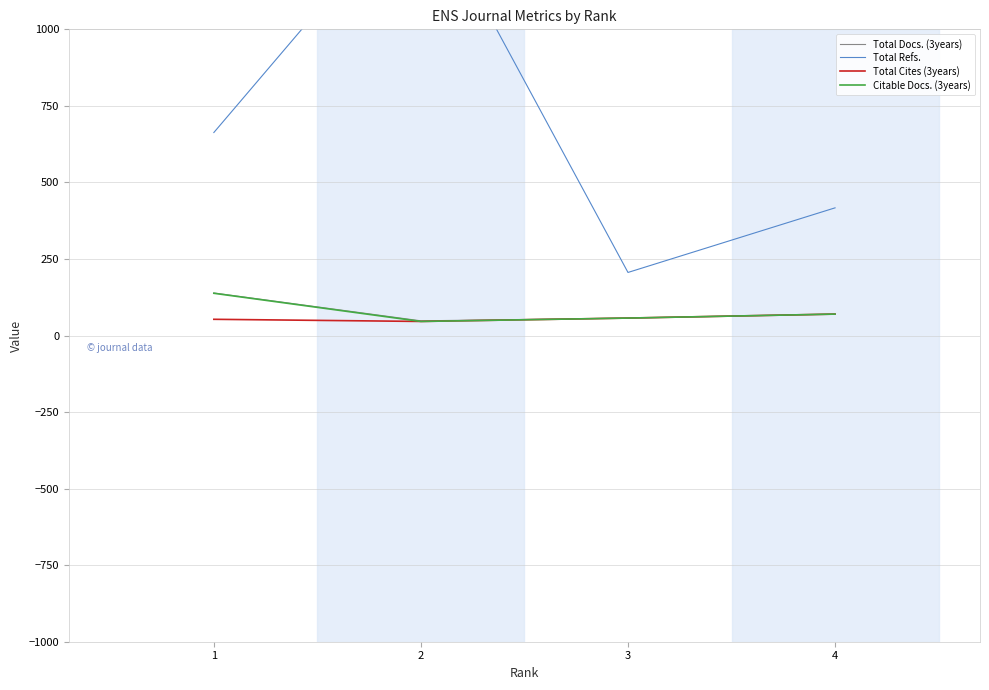

Is the value of Total Refs. at 1 greater than the value of Total Docs. (3years) at 1?

Yes